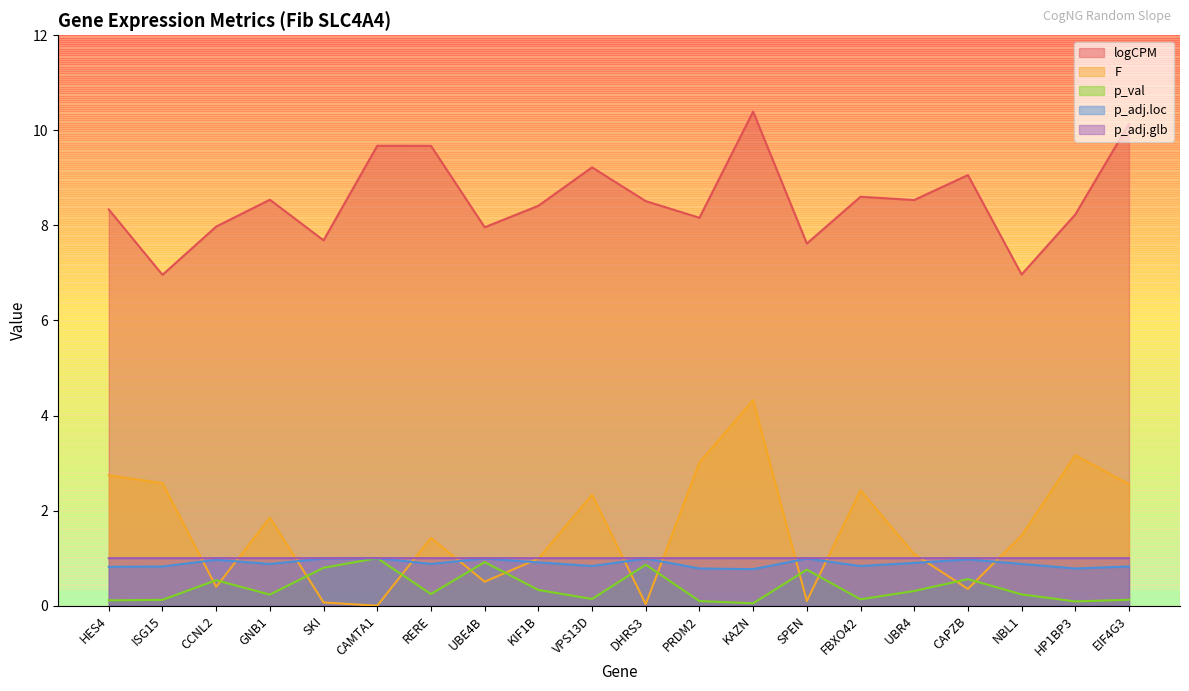

List the series in order of their peak value, lowest first.

p_val, p_adj.loc, p_adj.glb, F, logCPM